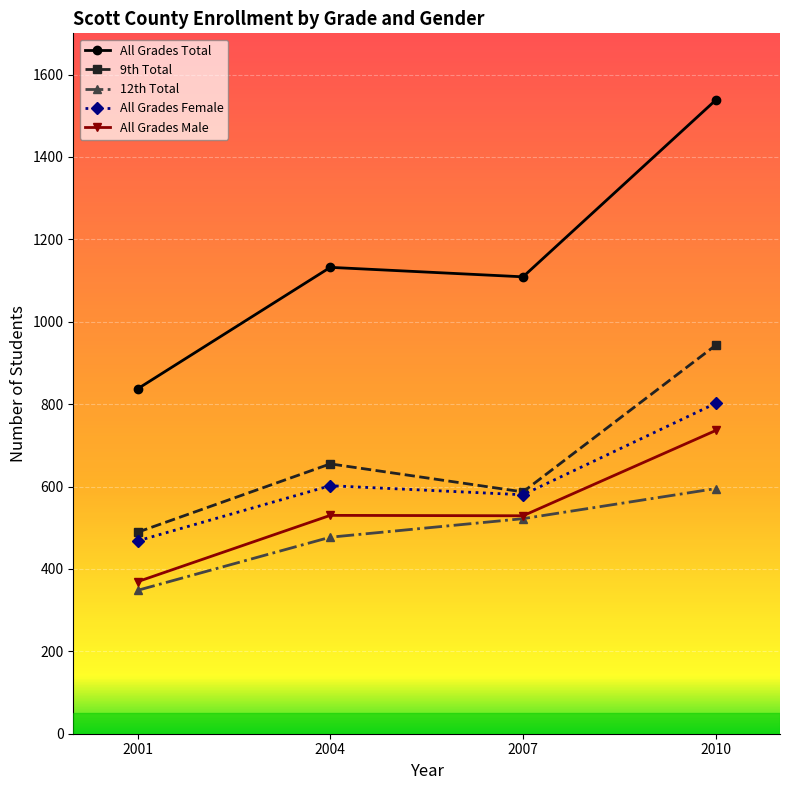

What are all the series names shown in the legend?

All Grades Total, 9th Total, 12th Total, All Grades Female, All Grades Male